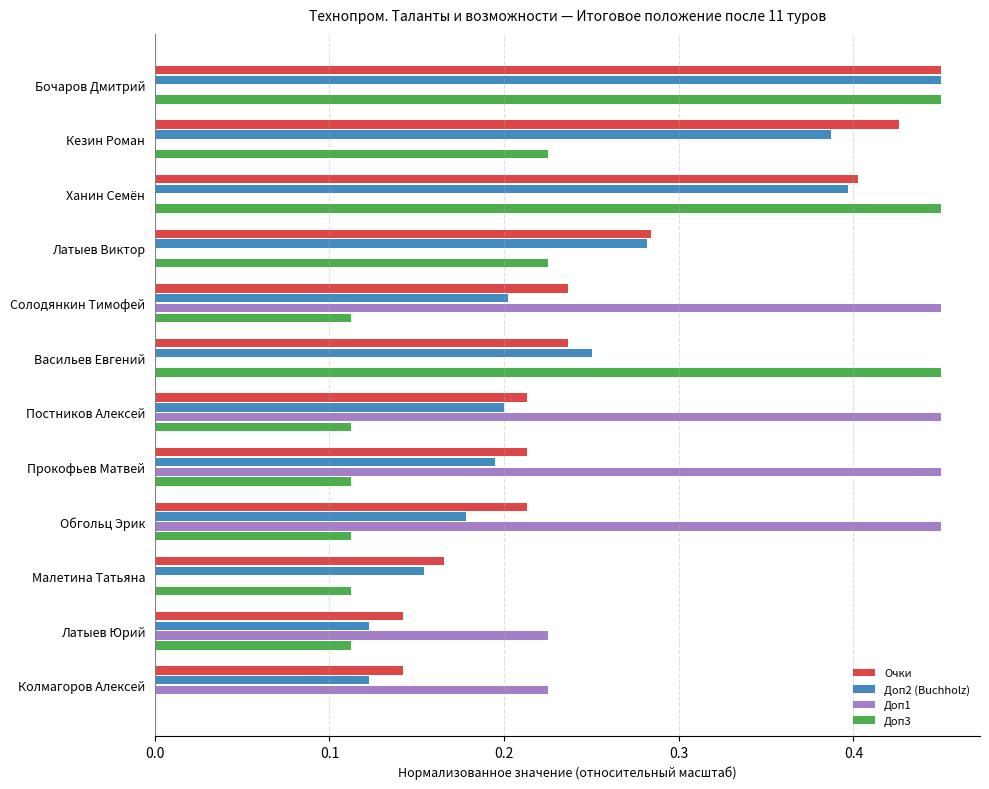

Between Кезин Роман and Ханин Семён, which series saw the biggest shift?

Доп3